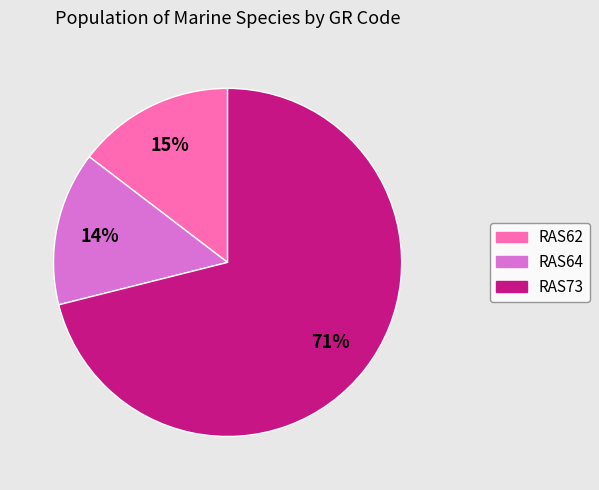

Is the sum of RAS64 and RAS73 greater than half?

Yes